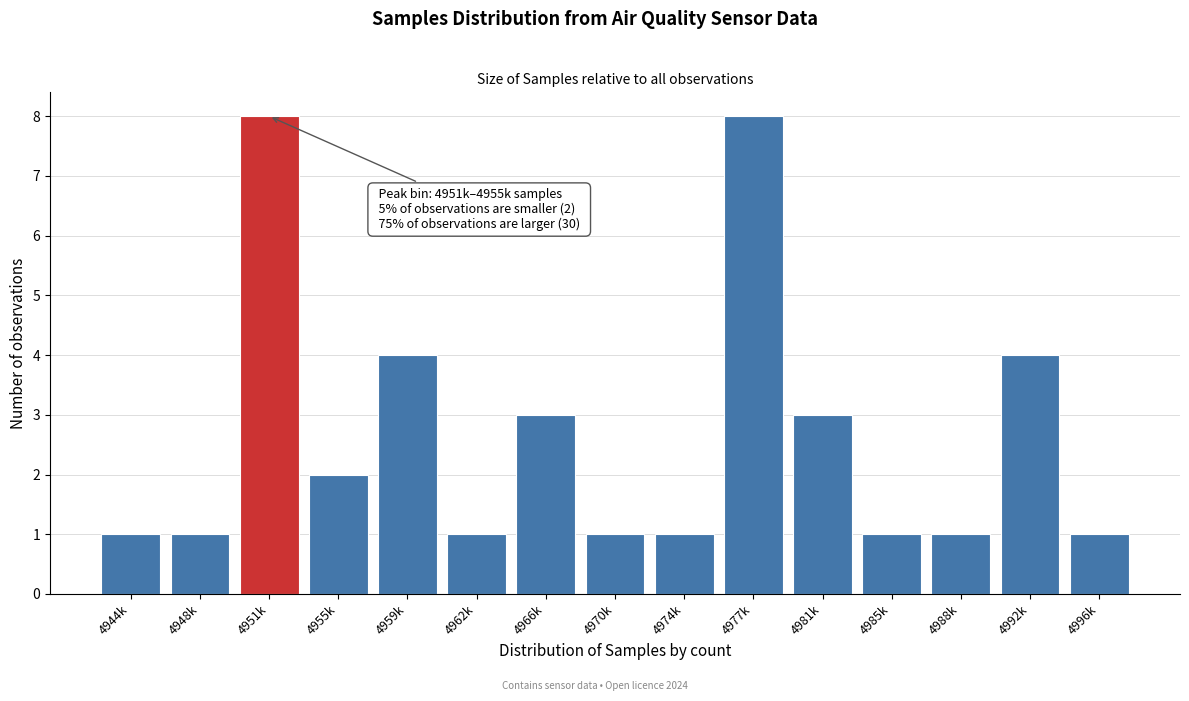

Reading right to left, list all the values displayed in this chart.

4996k=1	4992k=4	4988k=1	4985k=1	4981k=3	4977k=8	4974k=1	4970k=1	4966k=3	4962k=1	4959k=4	4955k=2	4951k=8	4948k=1	4944k=1